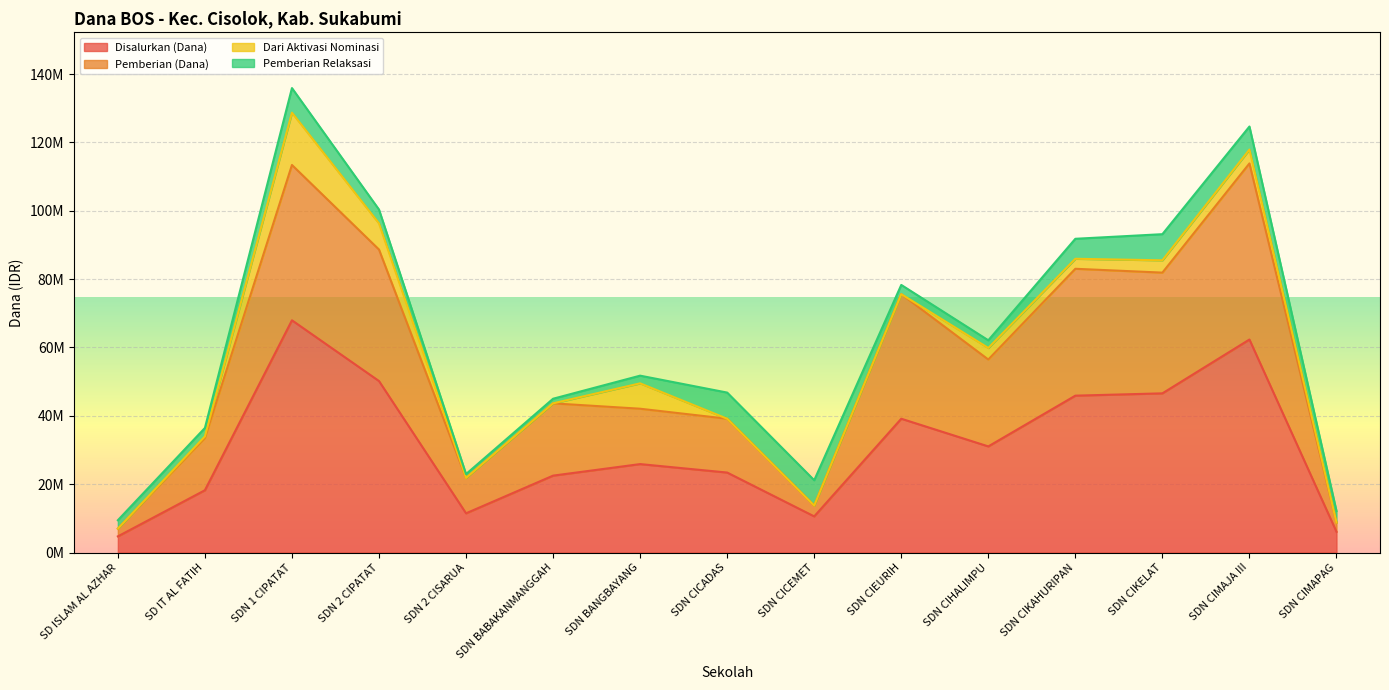

What is the value of the Disalurkan (Dana) point at the 10th from the left?

39150000